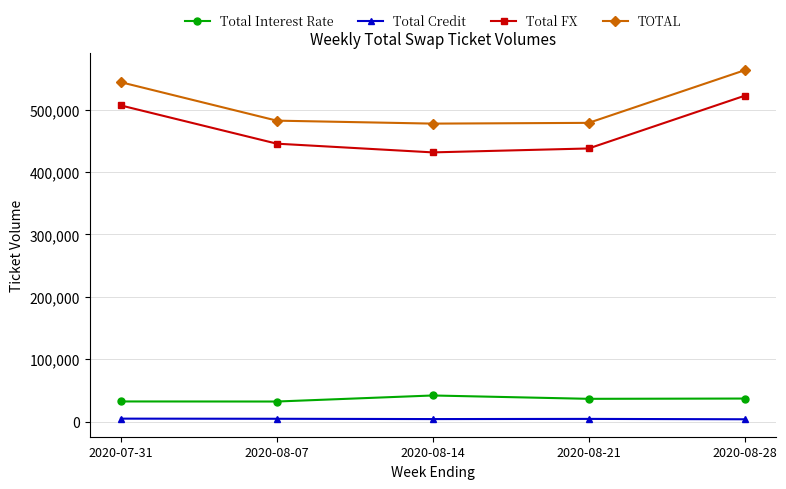

What are all the series names shown in the legend?

Total Interest Rate, Total Credit, Total FX, TOTAL